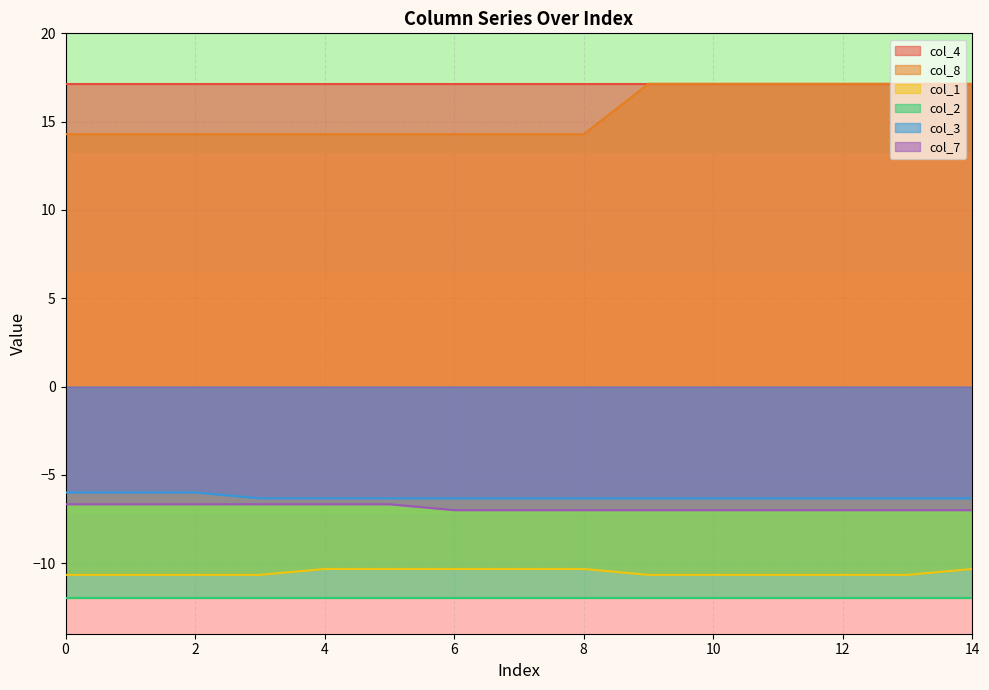

True or false: col_8 and col_3 intersect in this chart.

False